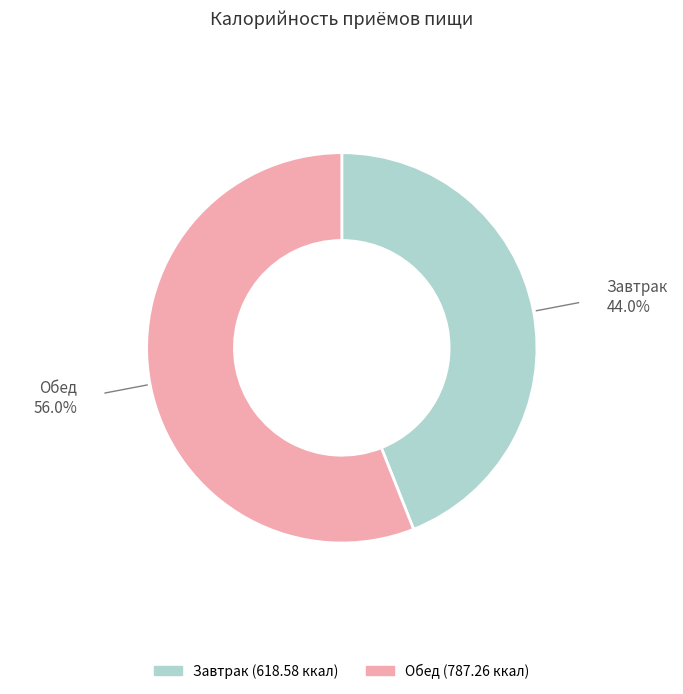

How many slices are in this pie chart?

2